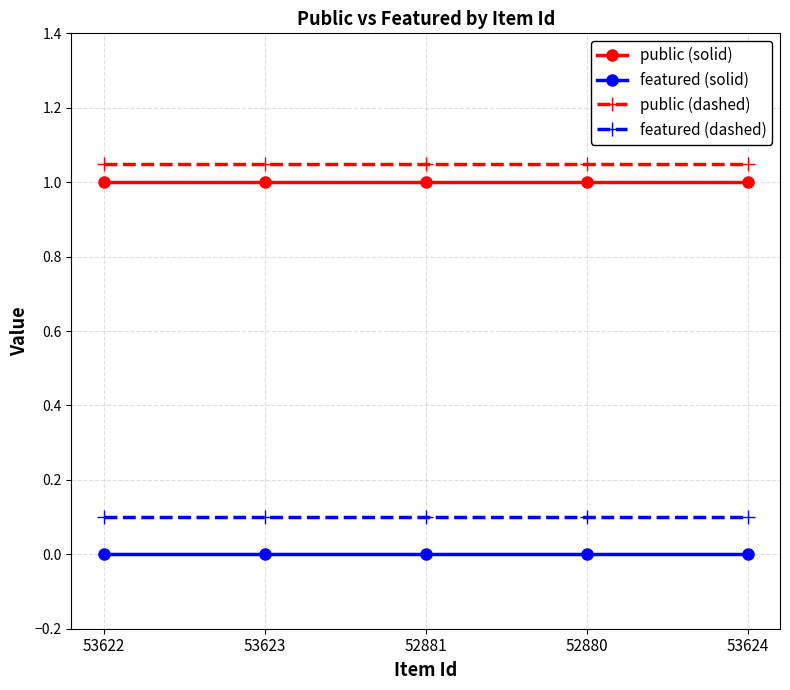

What is the label of the 4th point from the right?

53623